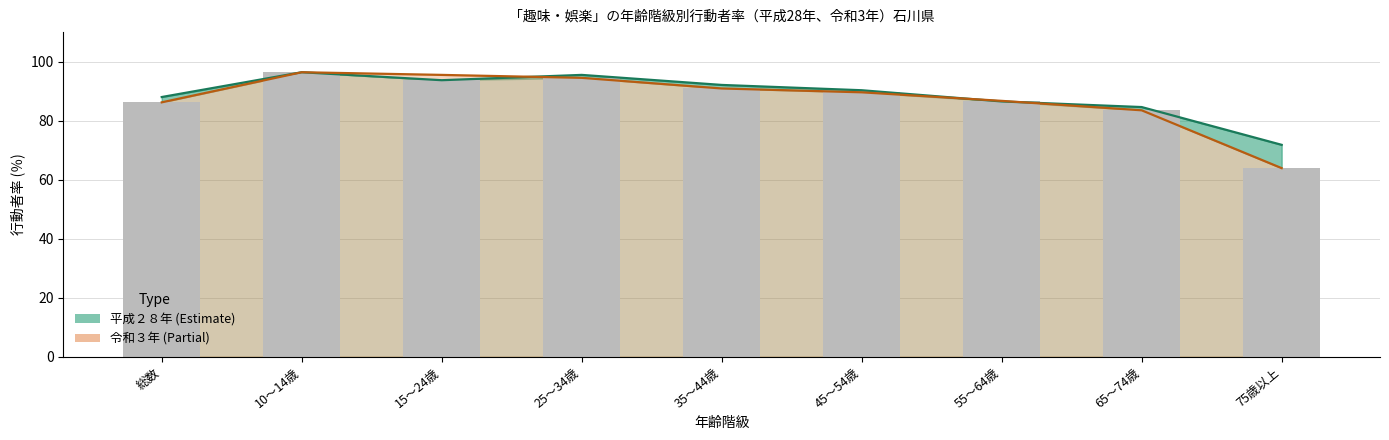

List the series in order of their overall mean, lowest first.

令和３年, 平成２８年